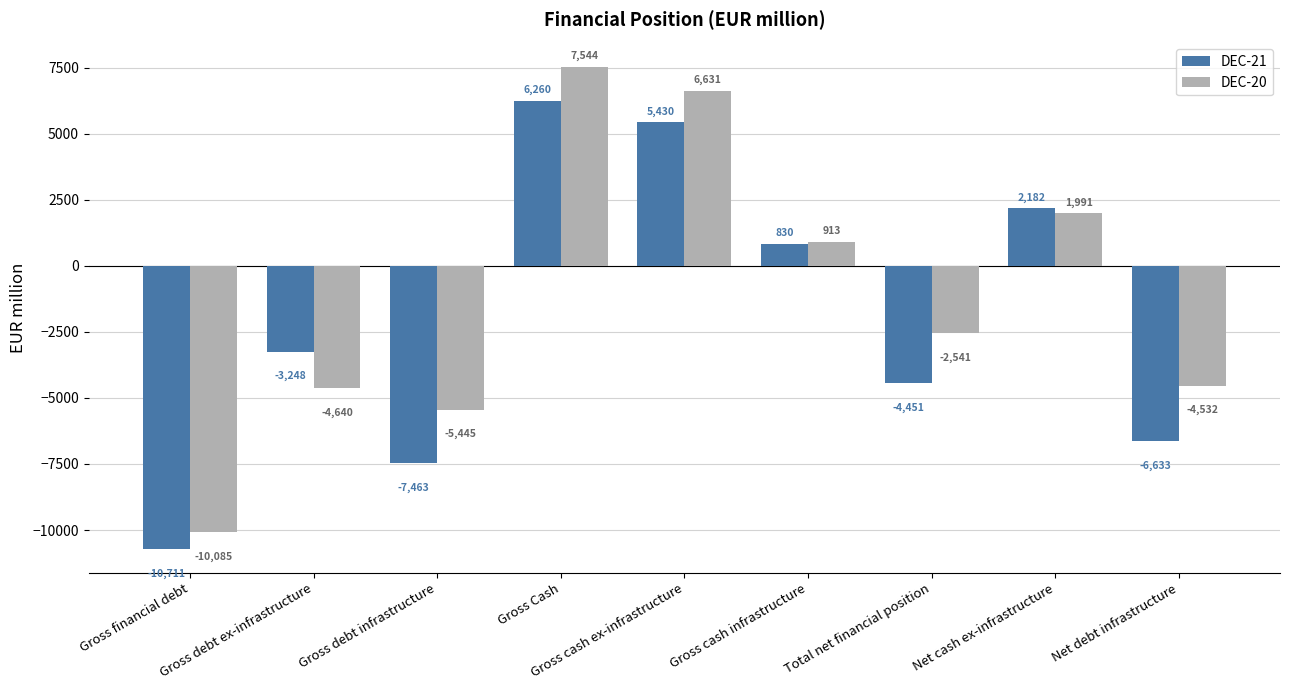

Rank the series at Gross debt infrastructure from lowest to highest value.

DEC-21, DEC-20